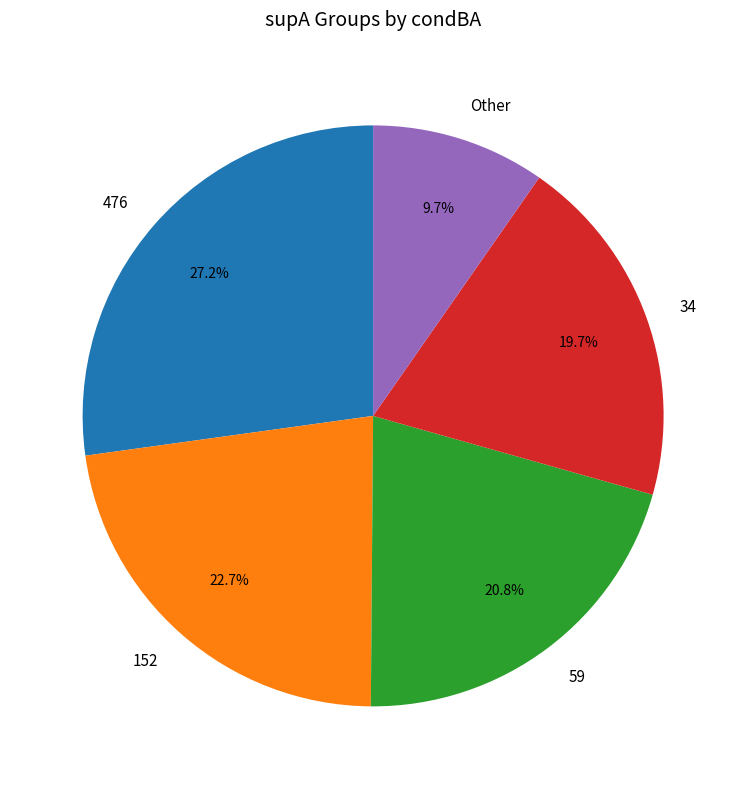

To the nearest percent, what portion does 476 represent?

27%